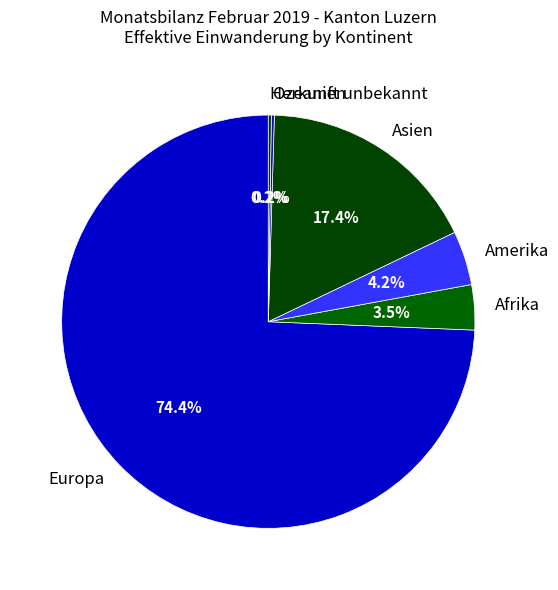

Which category has the biggest portion of the pie?

Europa